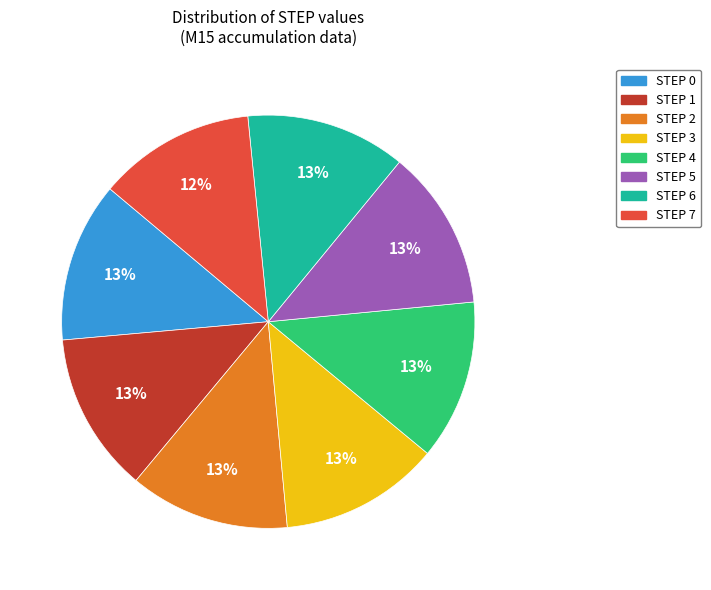

Is there a majority slice in this chart?

No